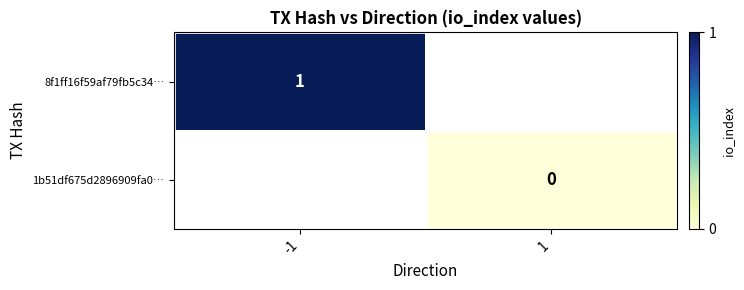

At which category does the chart reach its minimum across all series?

1